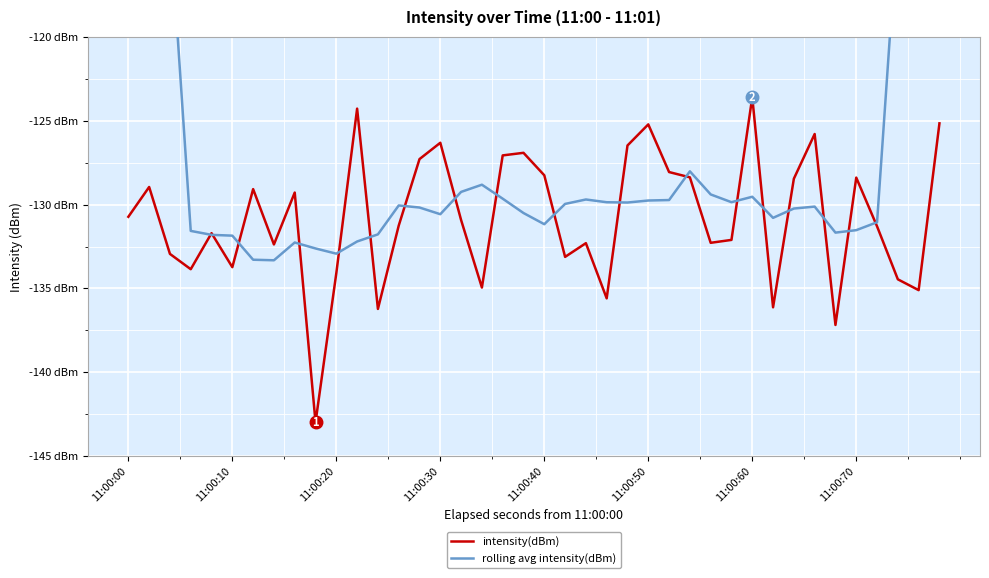

What is the sum of all rolling avg intensity(dBm) values?

-5008.9